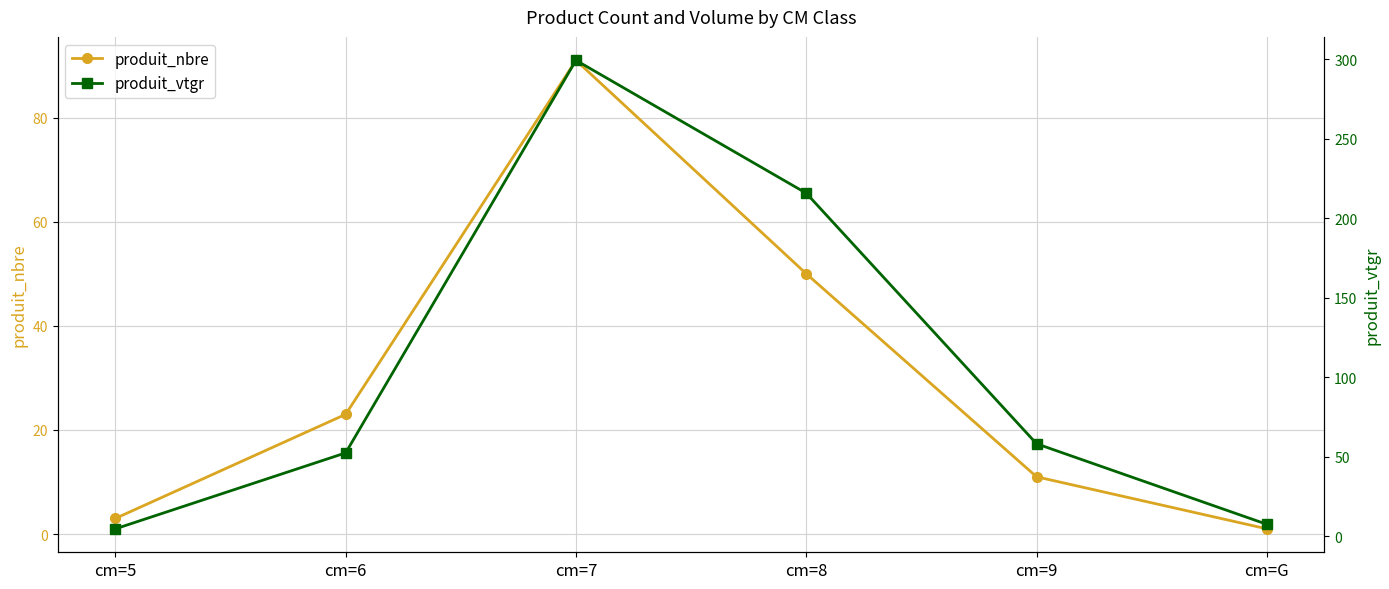

What is the difference between the maximum and second lowest values in the produit_nbre series?

88